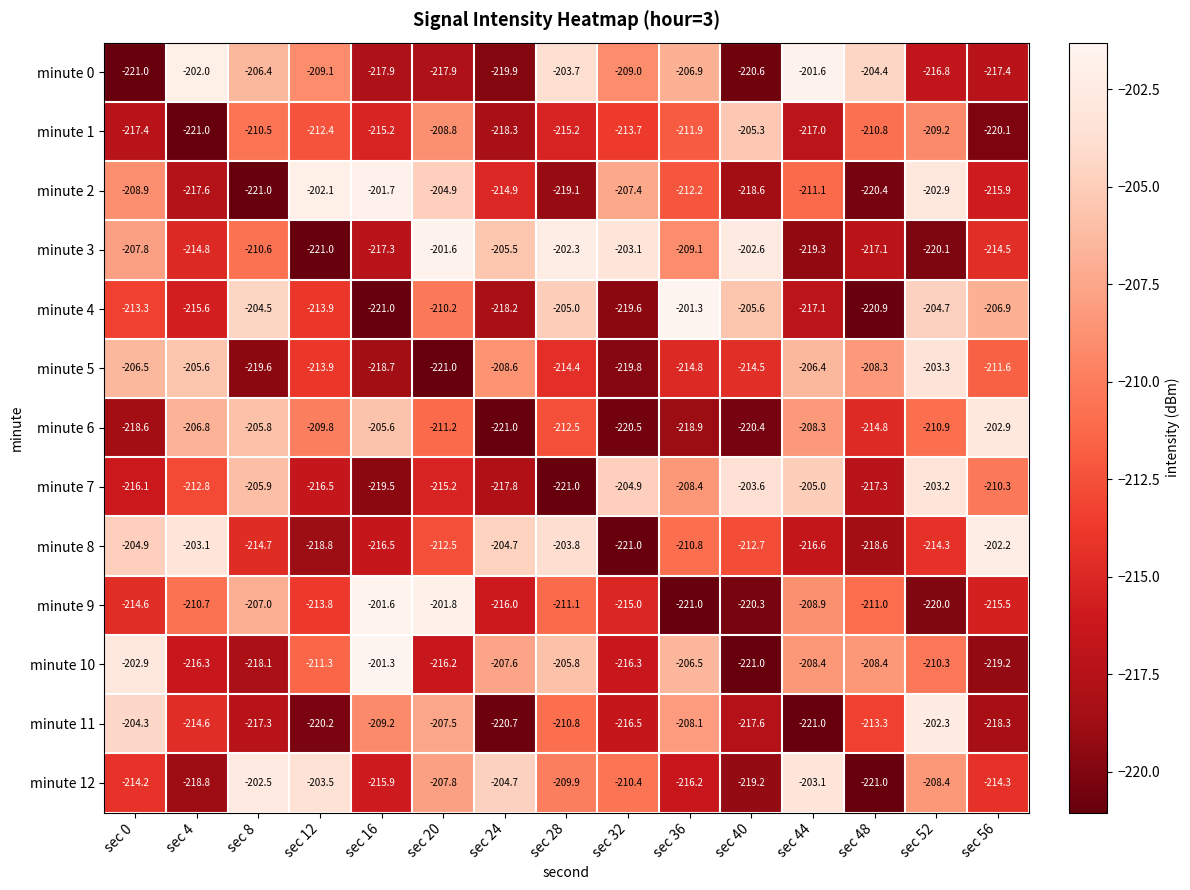

Which series has the largest total across all categories?

minute 3